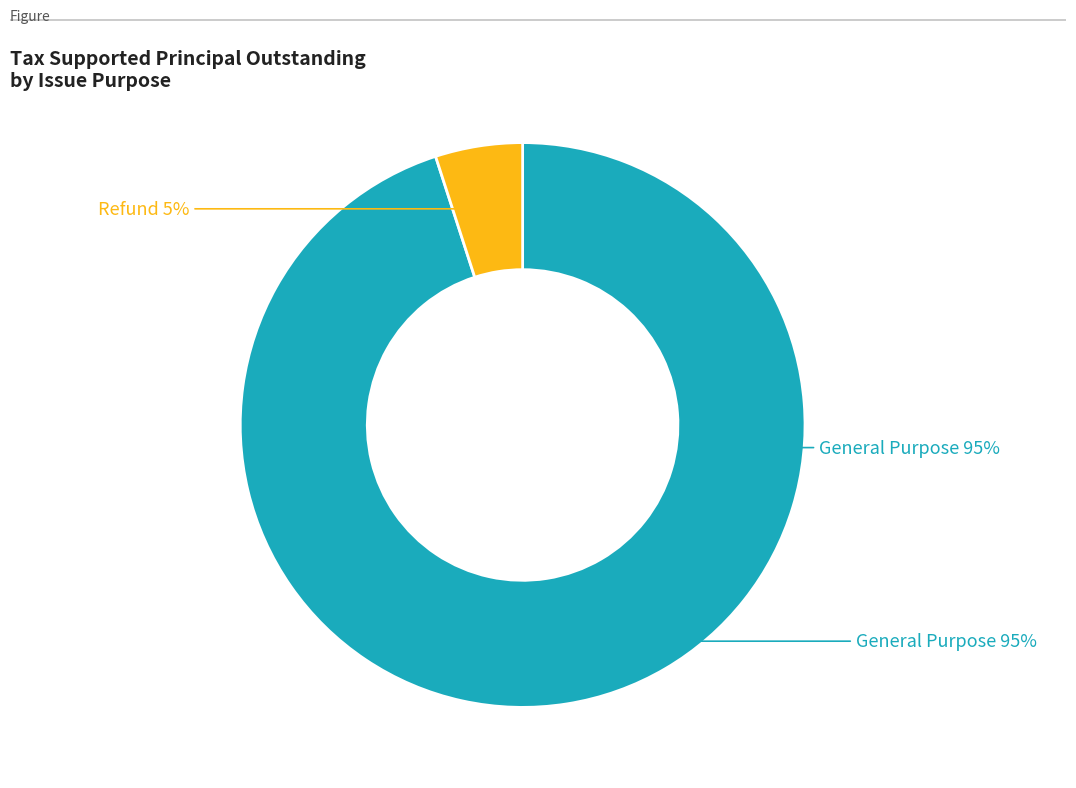

Which category accounts for the majority?

General Purpose